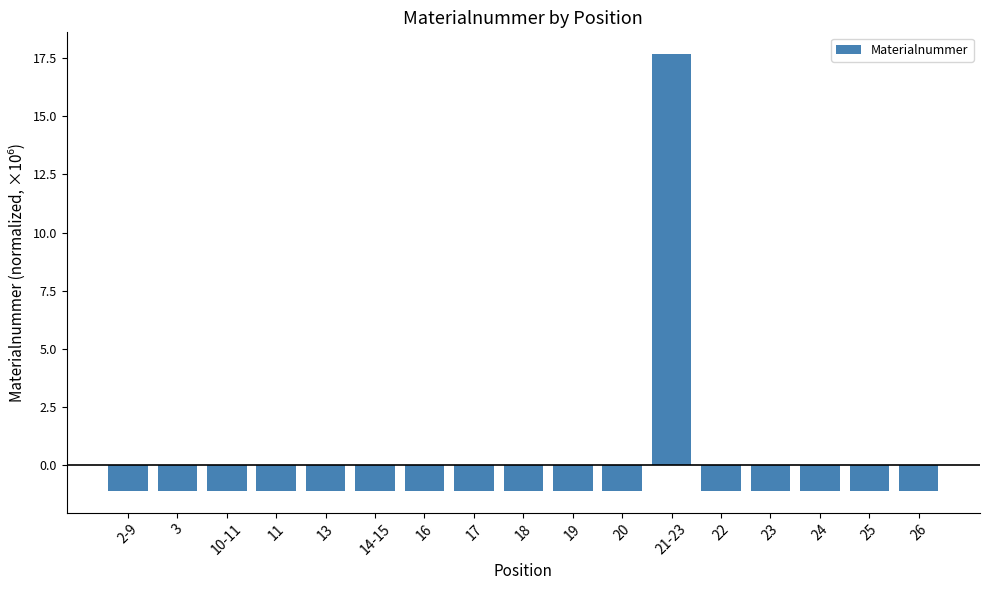

What is the difference between the maximum and minimum values?

18.8